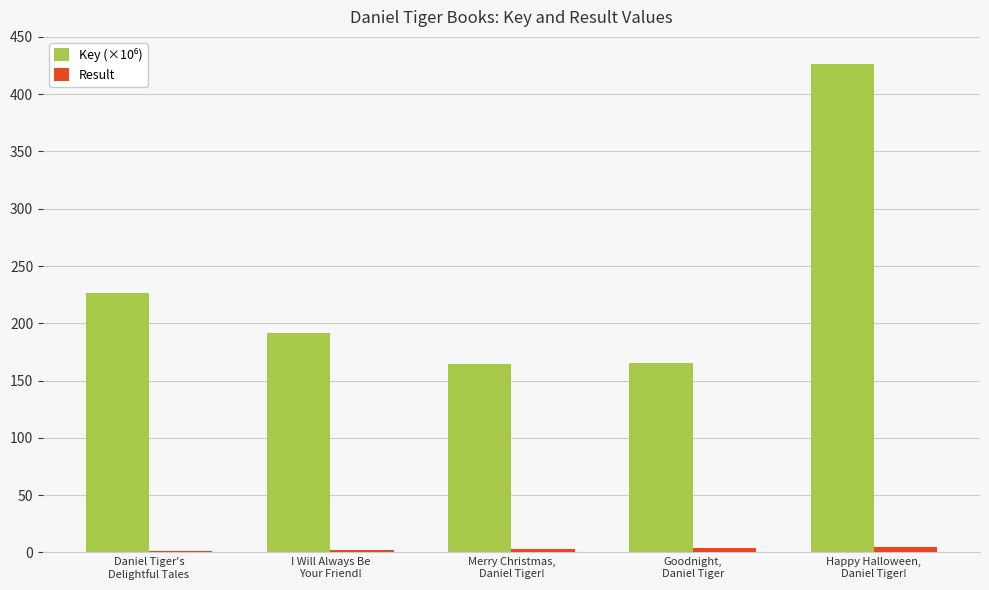

Rank the categories by Key (×10⁶) value from highest to lowest.

Happy Halloween,
Daniel Tiger!, Daniel Tiger's
Delightful Tales, I Will Always Be
Your Friend!, Goodnight,
Daniel Tiger, Merry Christmas,
Daniel Tiger!